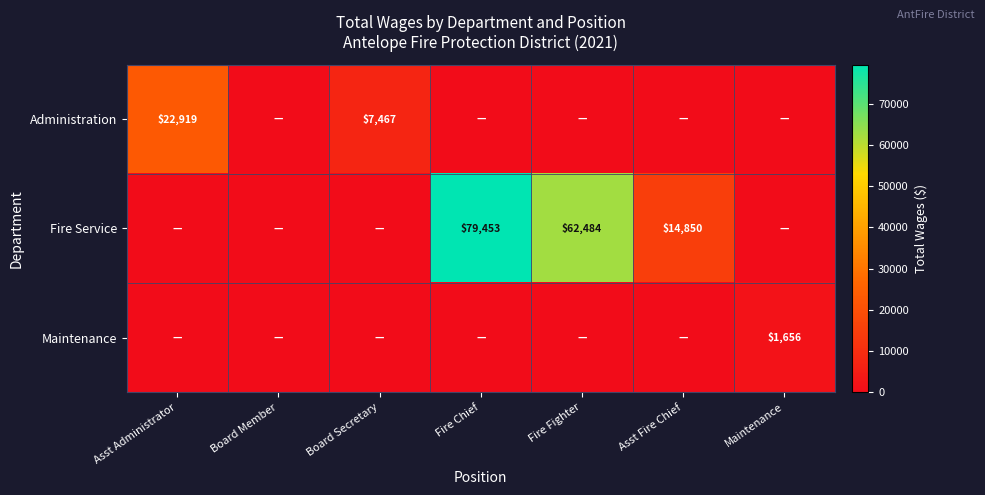

The Fire Service series shows 79453 at Fire Chief. True or false?

True